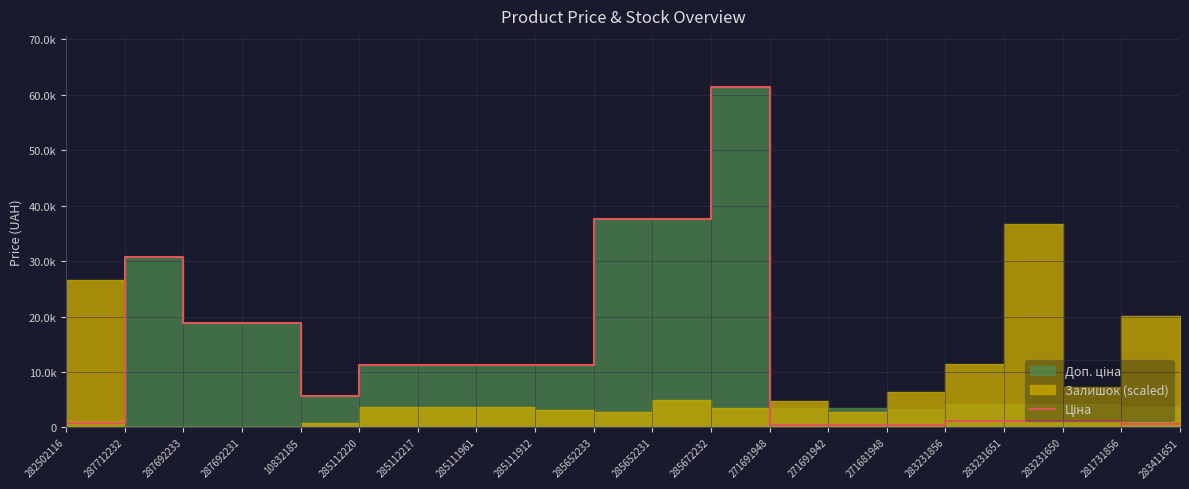

What position from the right is 285111961?

13